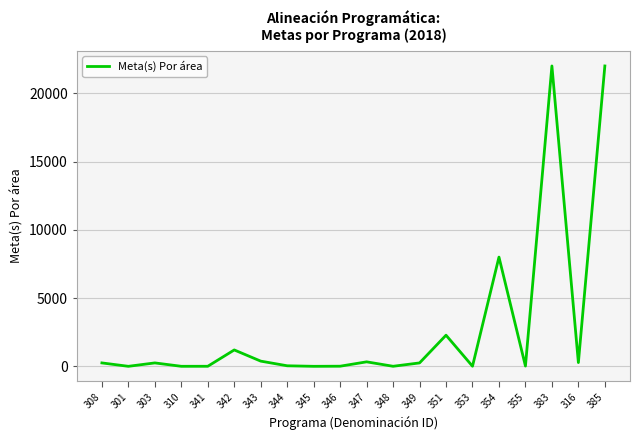

How many lines are shown in the chart?

1